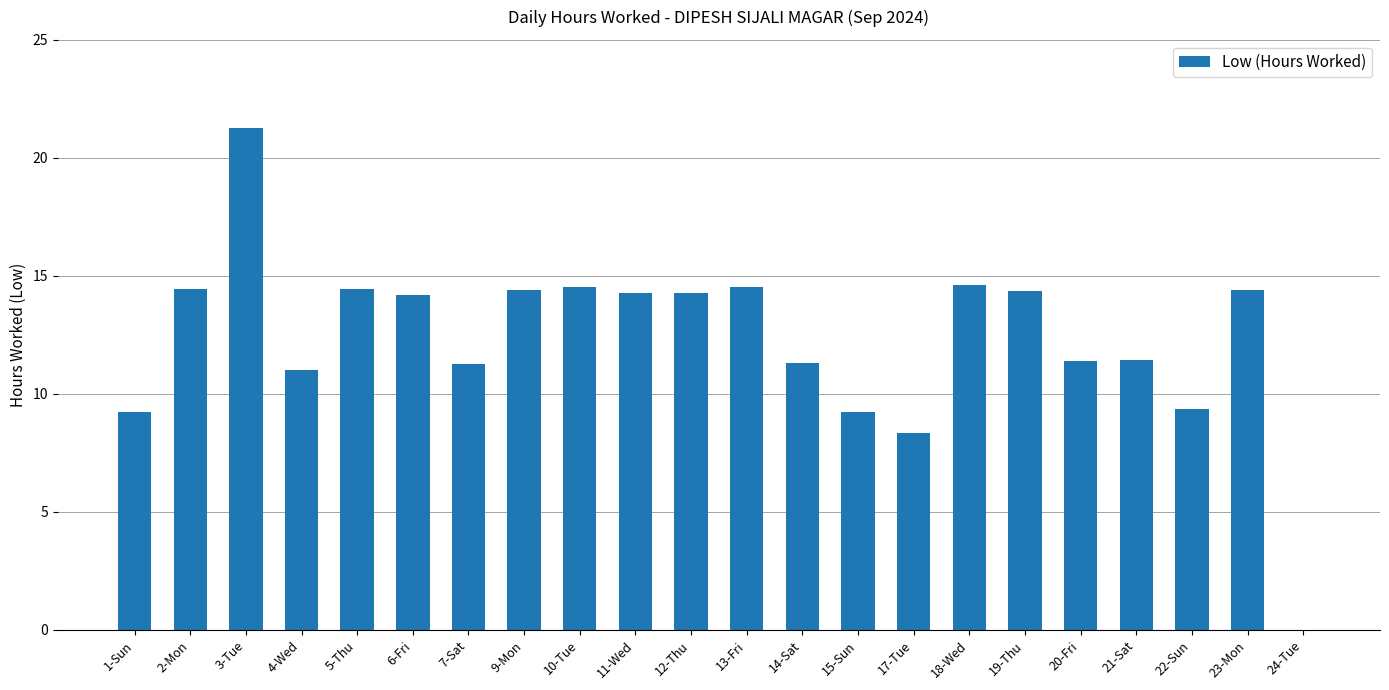

What is the difference between the values at 9-Mon and 17-Tue?

6.0